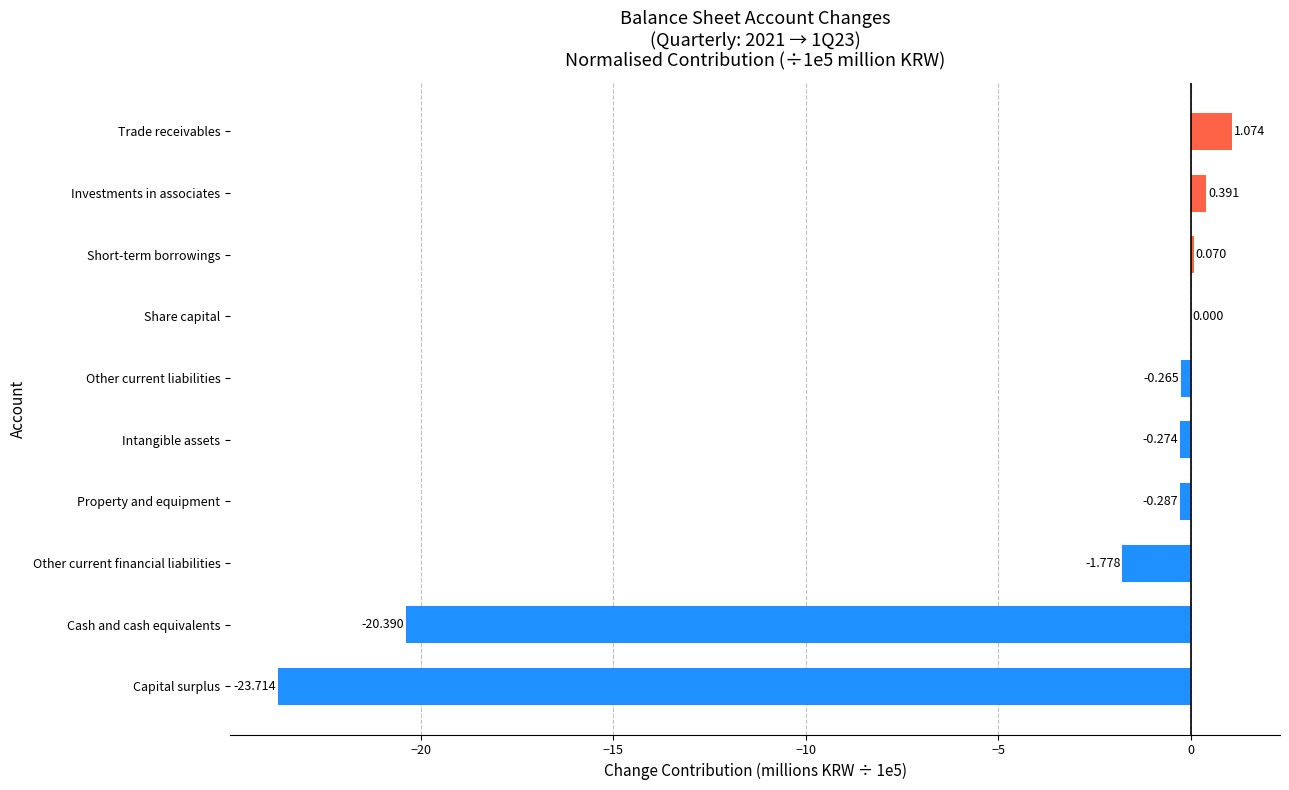

At which label is the value closest to -11?

Other current financial liabilities